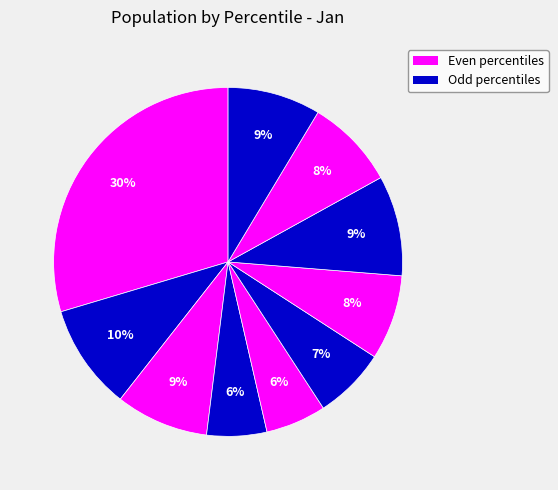

To the nearest percent, what is the average slice percentage?

10%